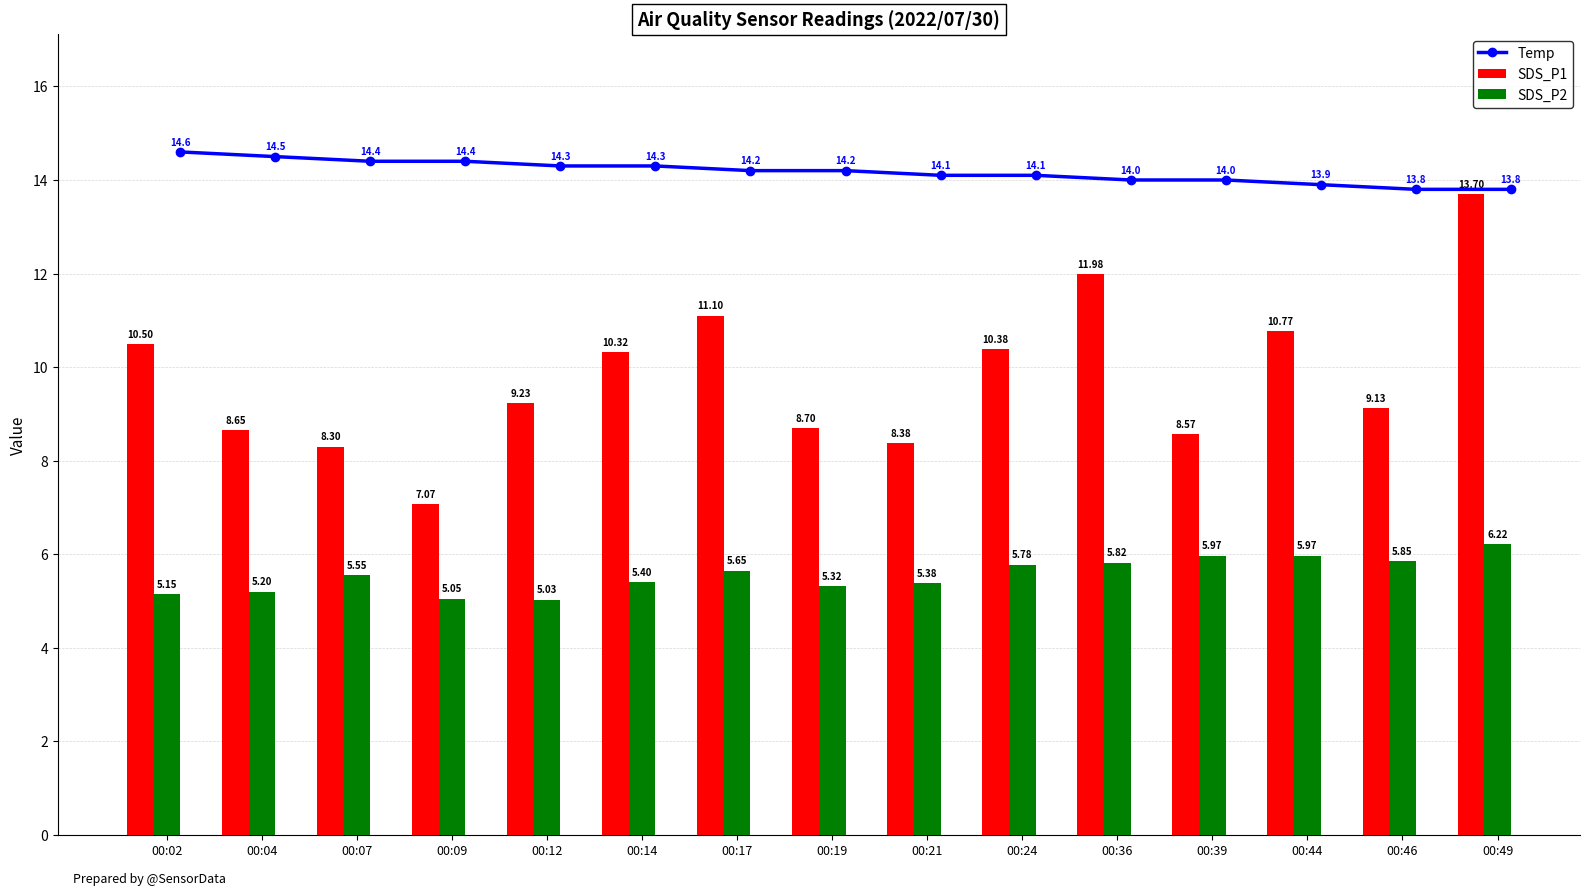

At how many categories does at least one series exceed 13?

15